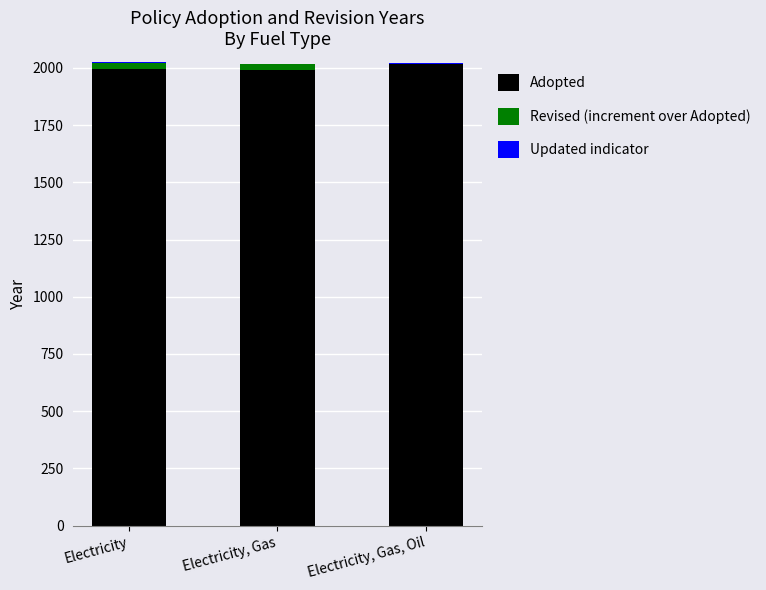

Is it true that Adopted equals 925.8 at Electricity, Gas?

False